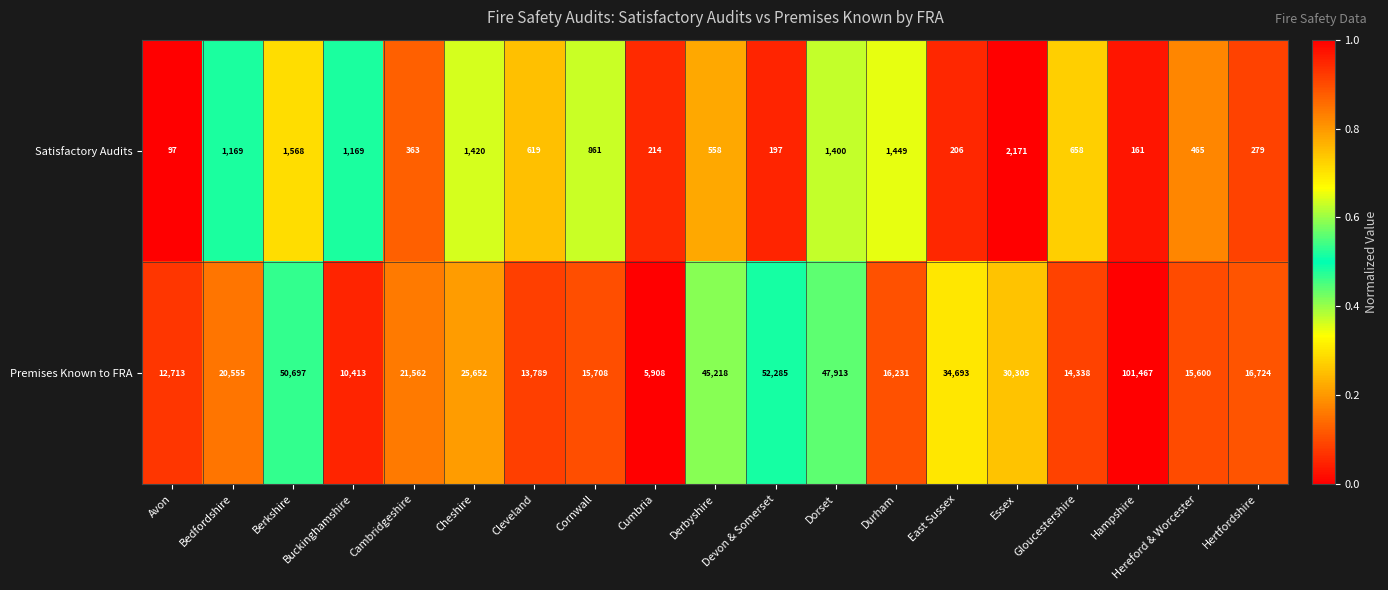

What is the sum of the Premises Known to FRA values at Hampshire and Bedfordshire?

122022